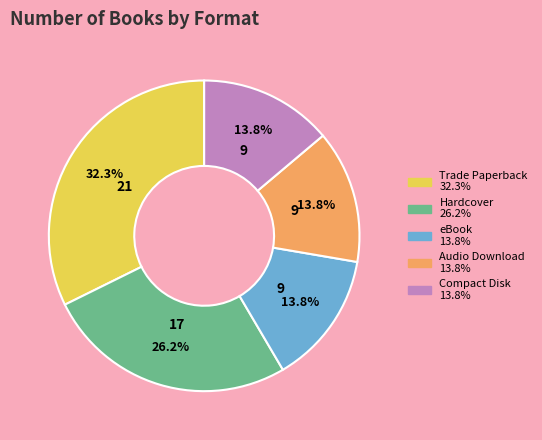

The Hardcover slice represents 26% of the pie. True or false?

True